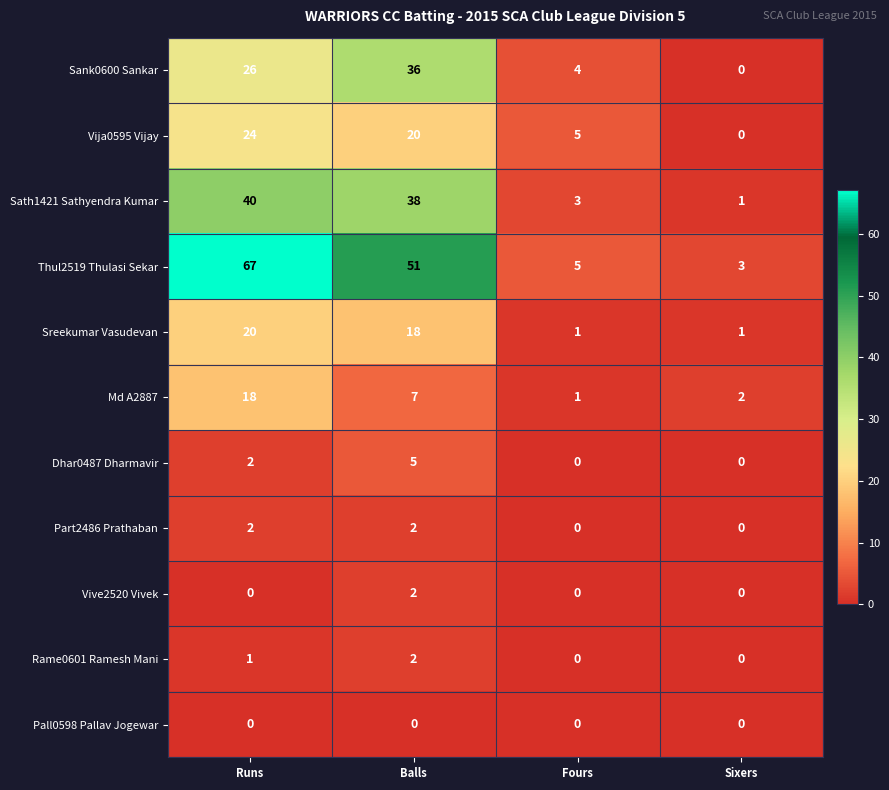

At which category is the sum across all series the highest?

Runs